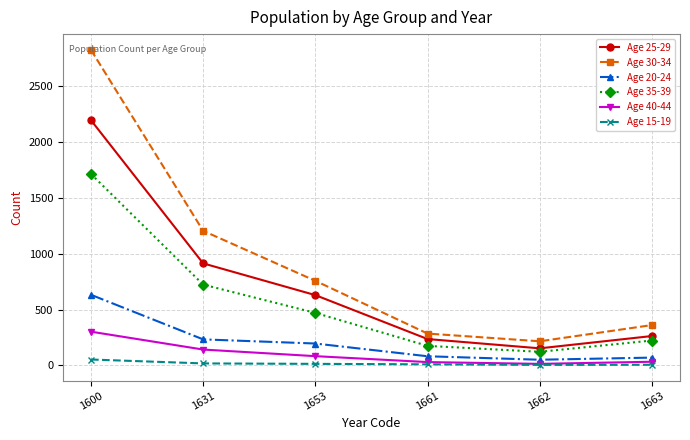

What is the maximum value shown in the chart?

2823